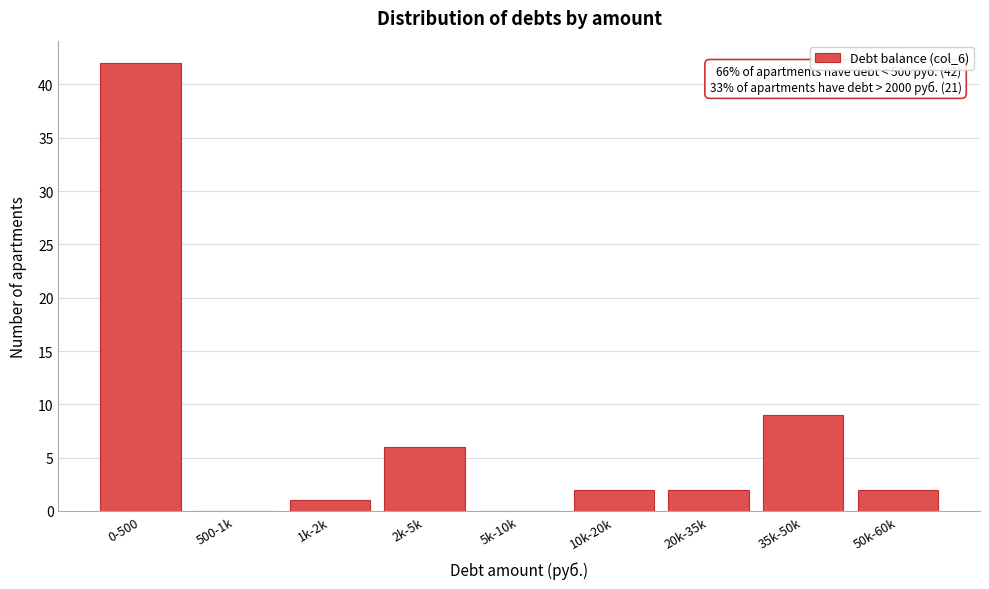

Reading left to right, list all the values displayed in this chart.

0-500=42	500-1k=0	1k-2k=1	2k-5k=6	5k-10k=0	10k-20k=2	20k-35k=2	35k-50k=9	50k-60k=2